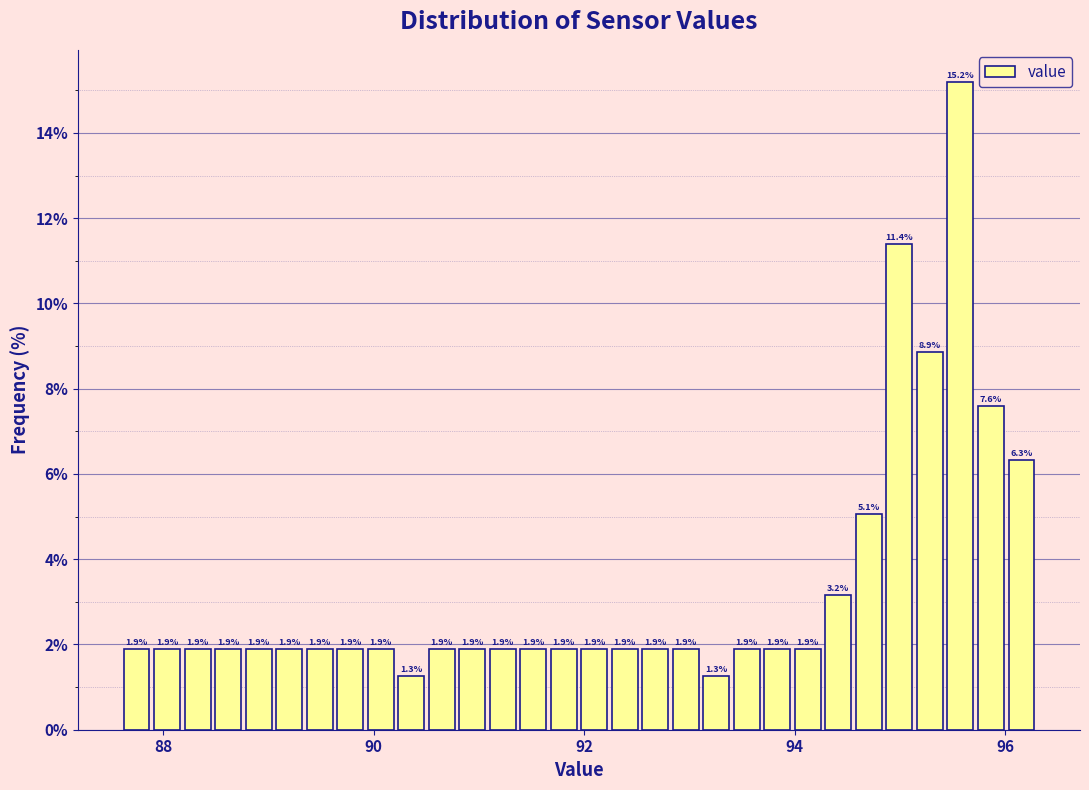

Around what value on the x-axis is the tallest bar? Give the approximate position of its centre, as read against the axis.

95.6